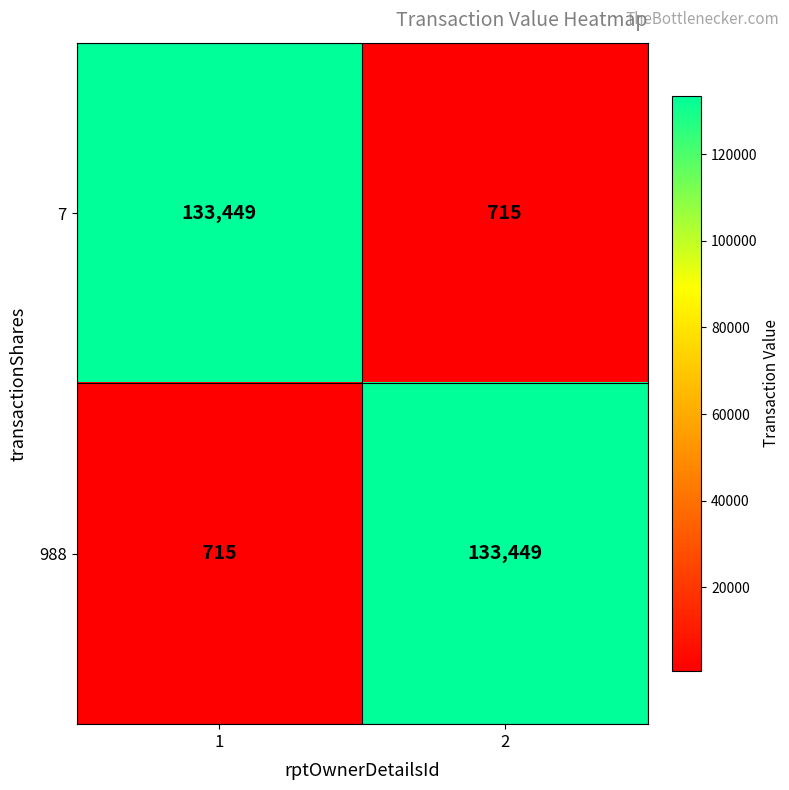

At 1, list the series in order from smallest to largest.

988, 7